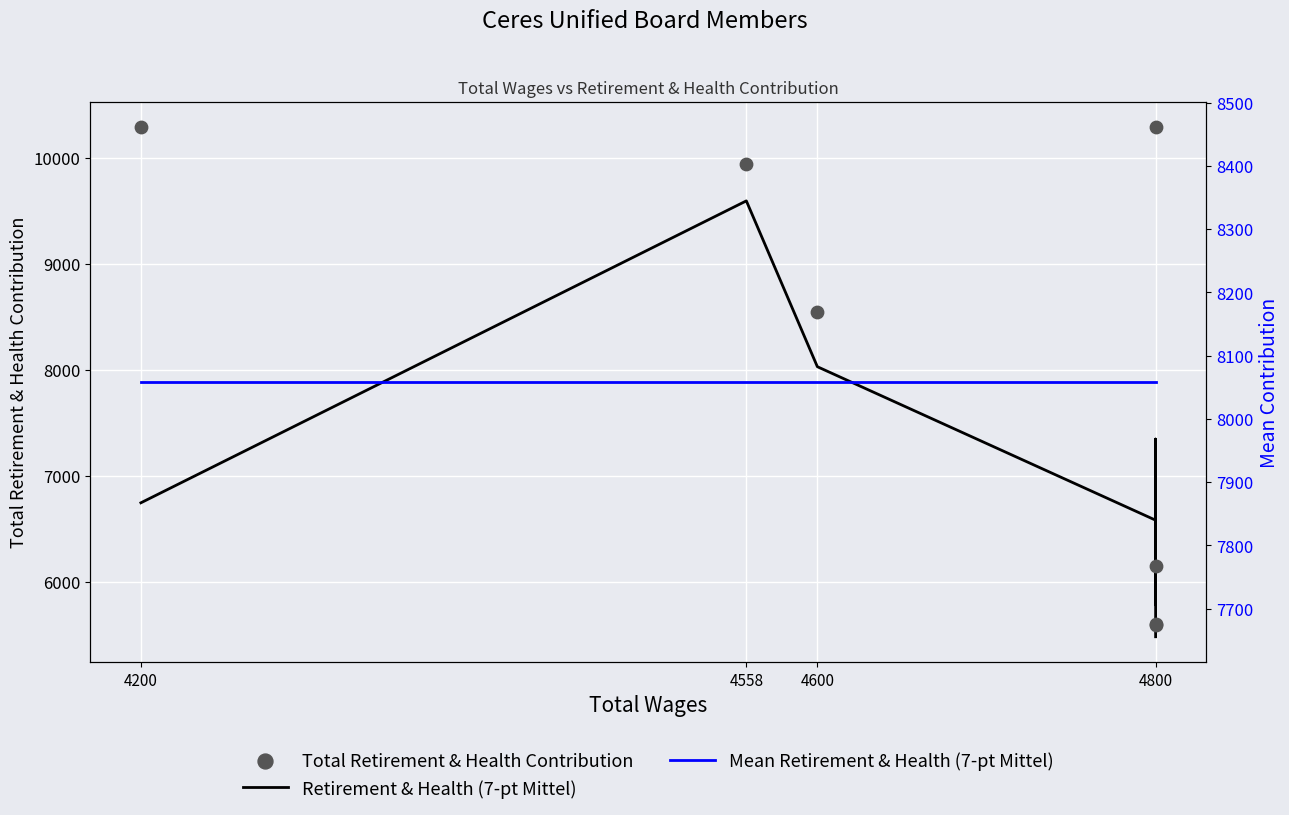

At how many categories does at least one series exceed 8730?

3